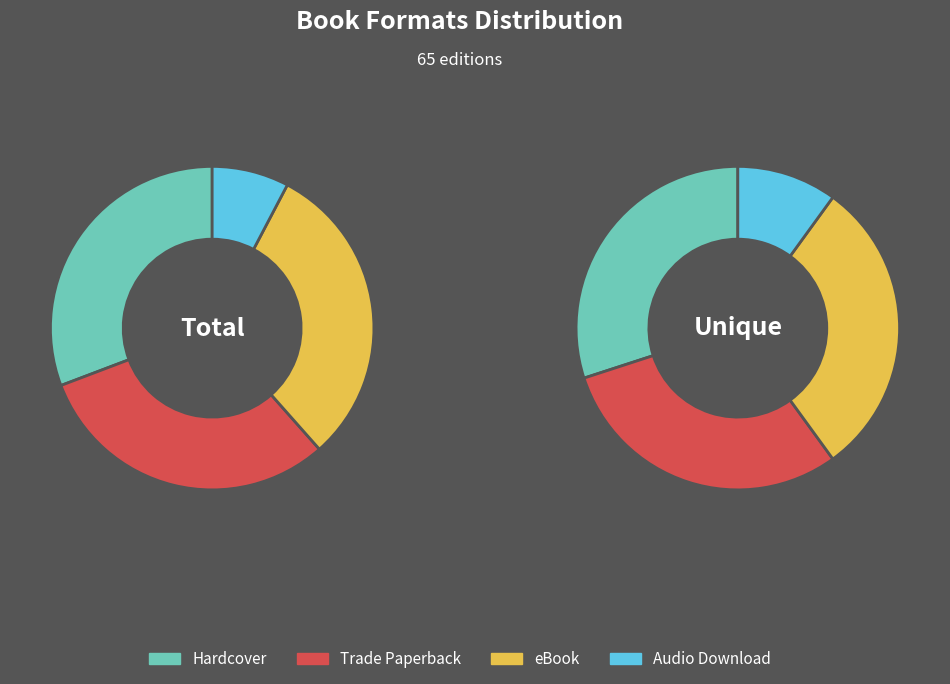

Rank the categories by value from lowest to highest.

Audio Download, Hardcover, Trade Paperback, eBook